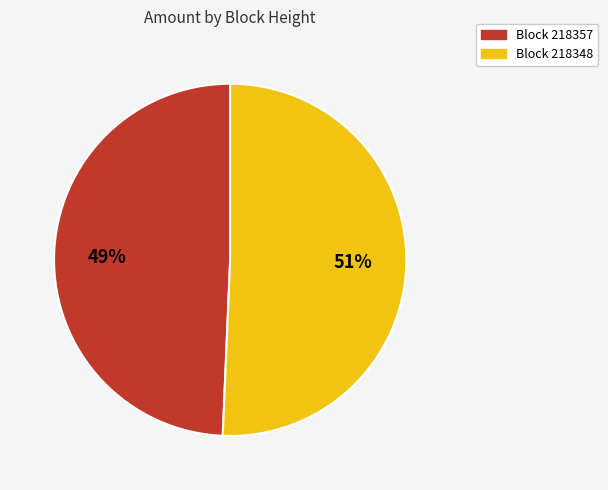

Is there any slice that represents more than half of the pie?

Yes